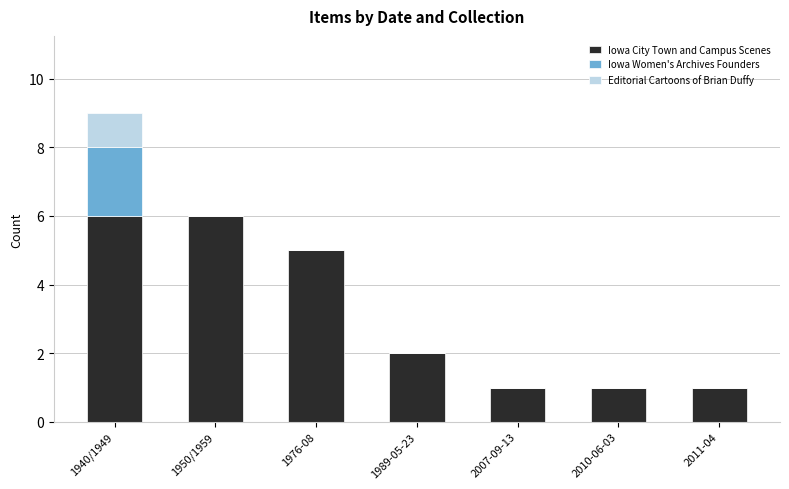

How many distinct data groups are displayed?

3